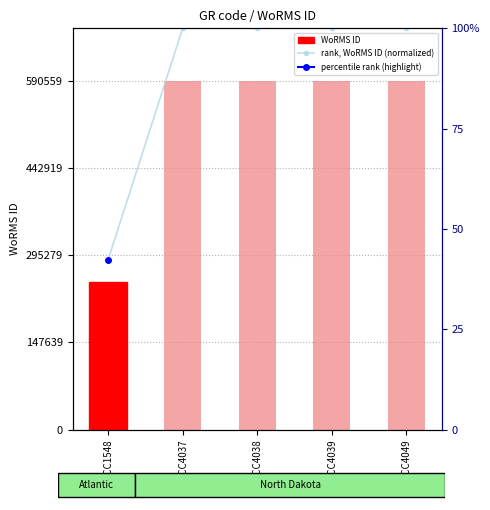

What is the average value of the WoRMS ID series?

522393